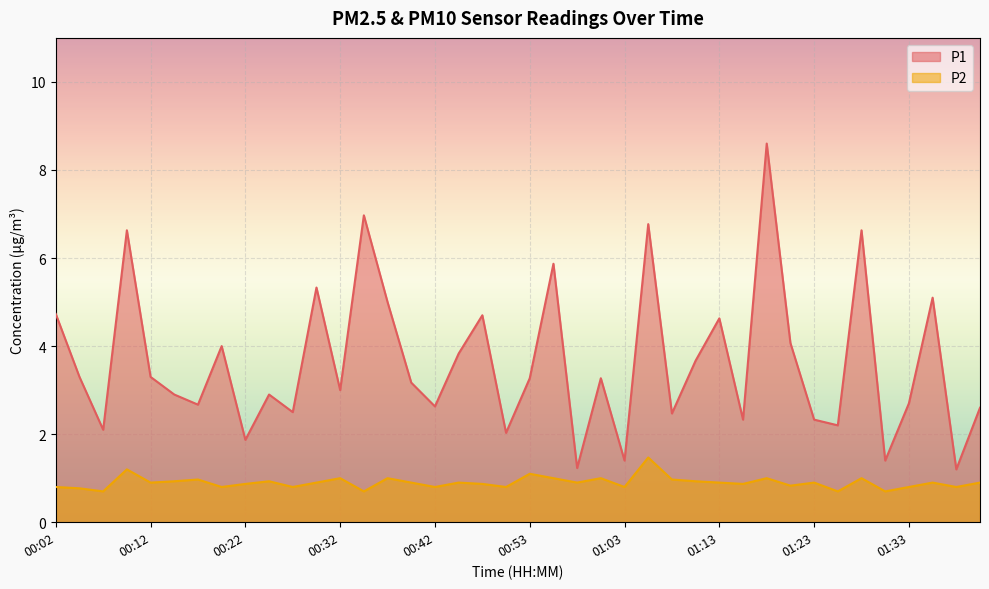

Between 00:42 and 01:05, which is larger?

01:05